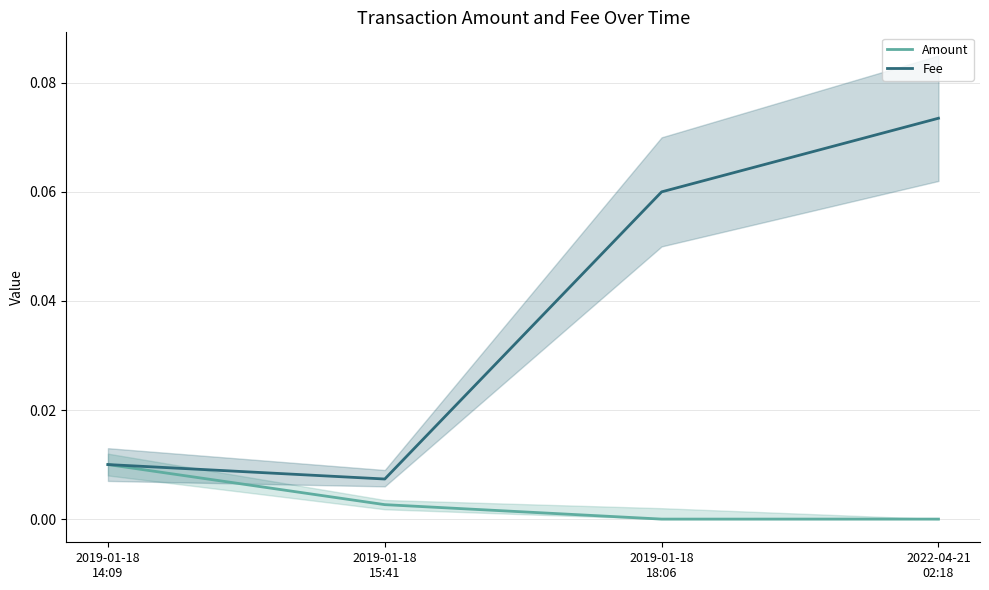

What are all the series names shown in the legend?

Amount, Fee